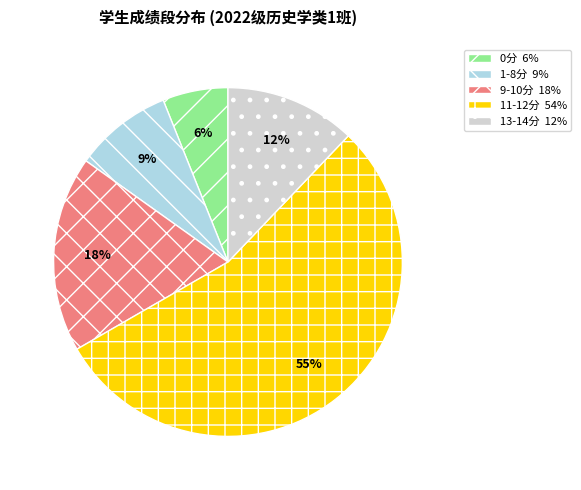

Which slice represents more than half of the pie?

11-12分 54%